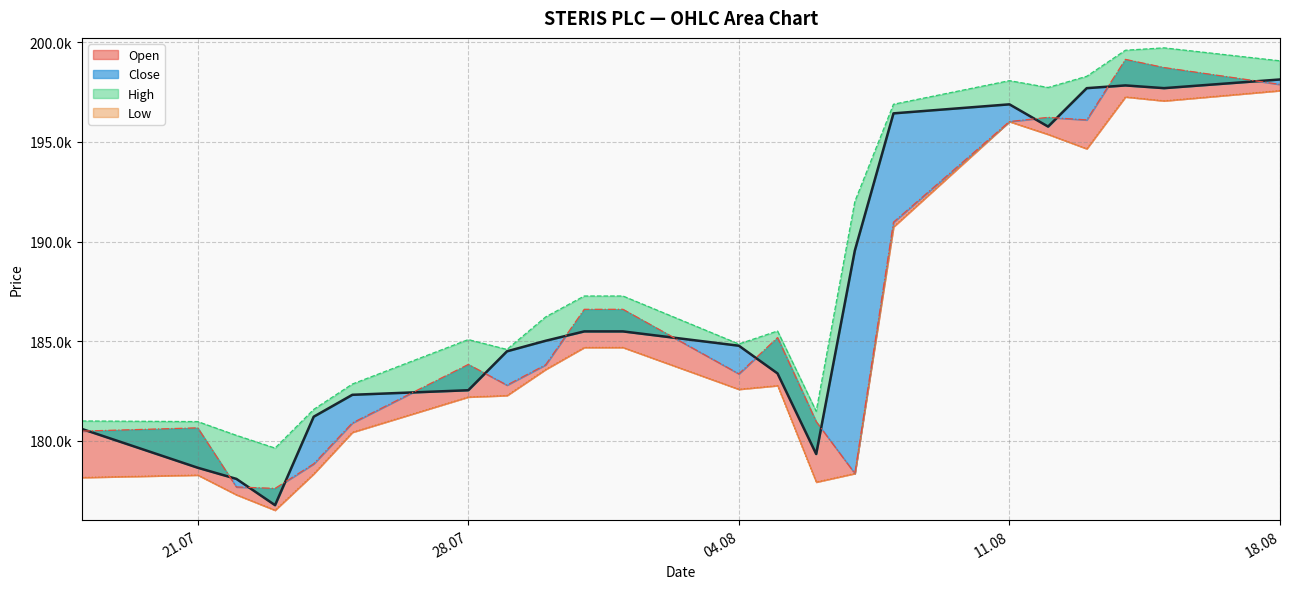

What is the difference between the second highest and second lowest values in the Low series?

19977